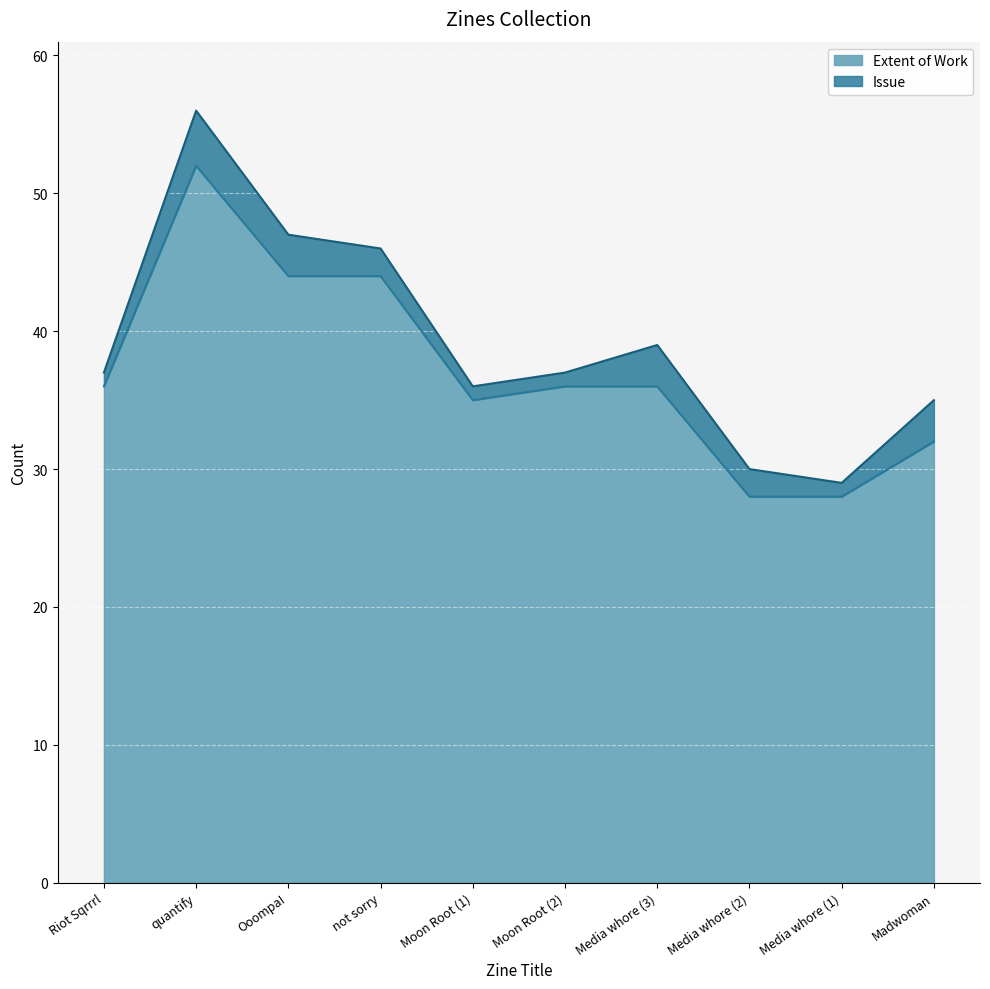

Rank the categories by value from lowest to highest.

Media whore (2), Media whore (1), Madwoman, Moon Root (1), Riot Sqrrrl, Moon Root (2), Media whore (3), Ooompa!, not sorry, quantify